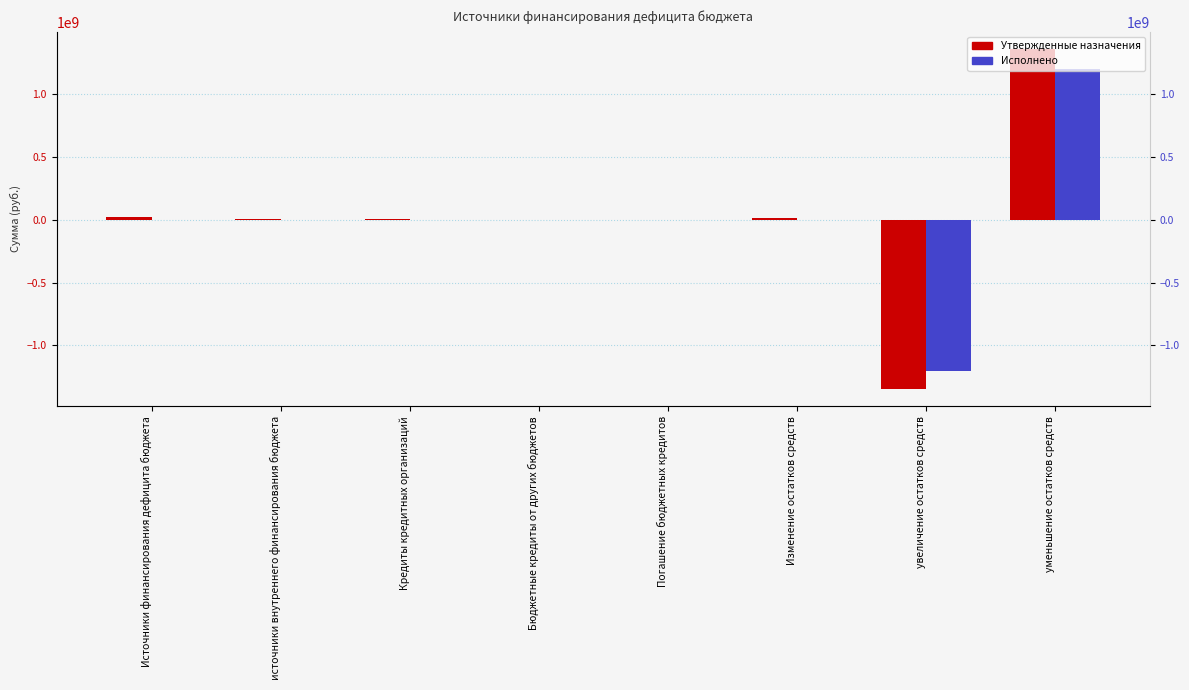

Count the number of categories in the chart.

8